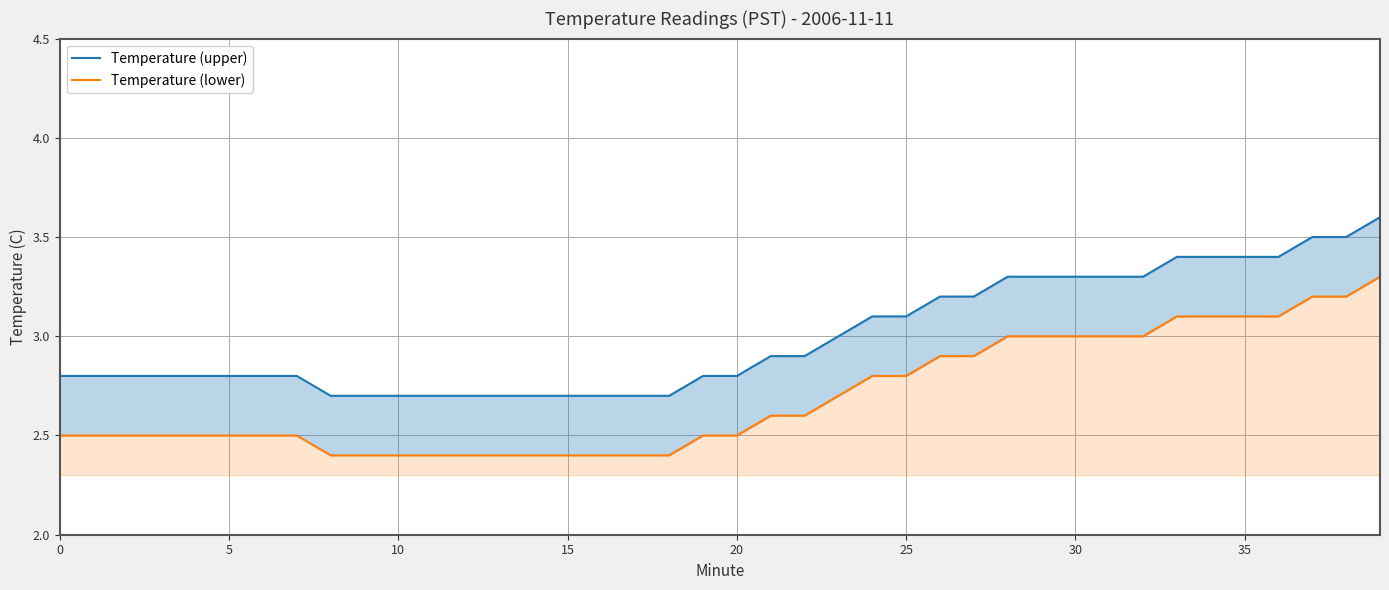

True or false: Temperature (upper) and Temperature (lower) intersect in this chart.

False